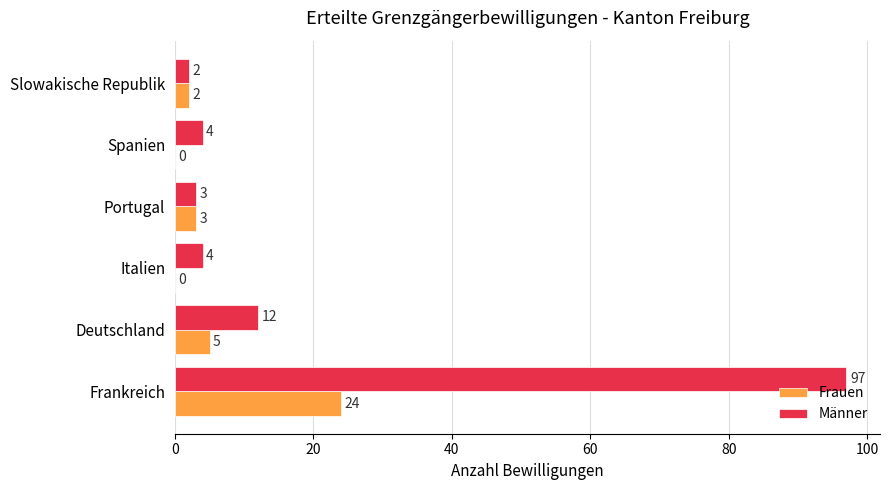

Is it true that Männer equals 2 at Slowakische Republik?

True